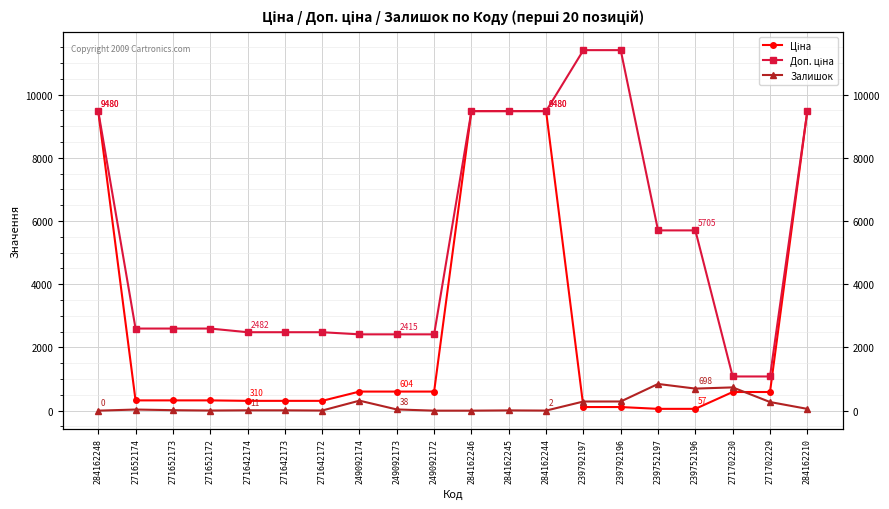

What position from the right is 271702229?

2